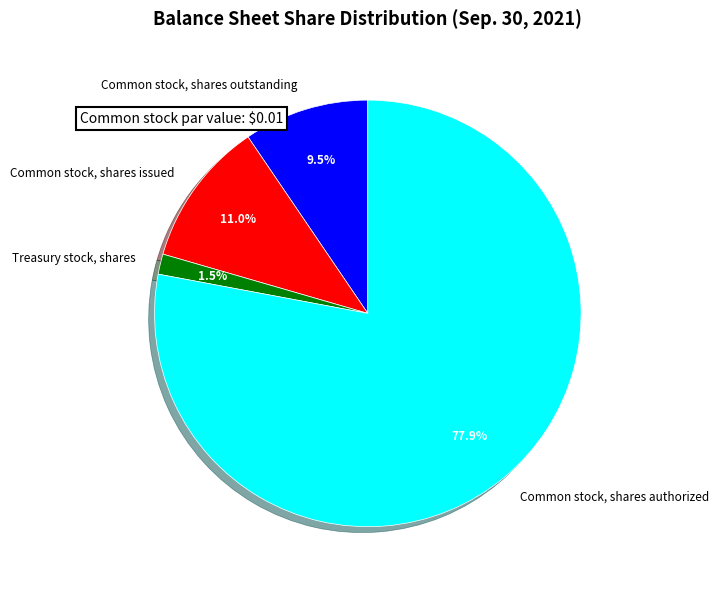

The Common stock, shares authorized slice represents 70% of the pie. True or false?

False